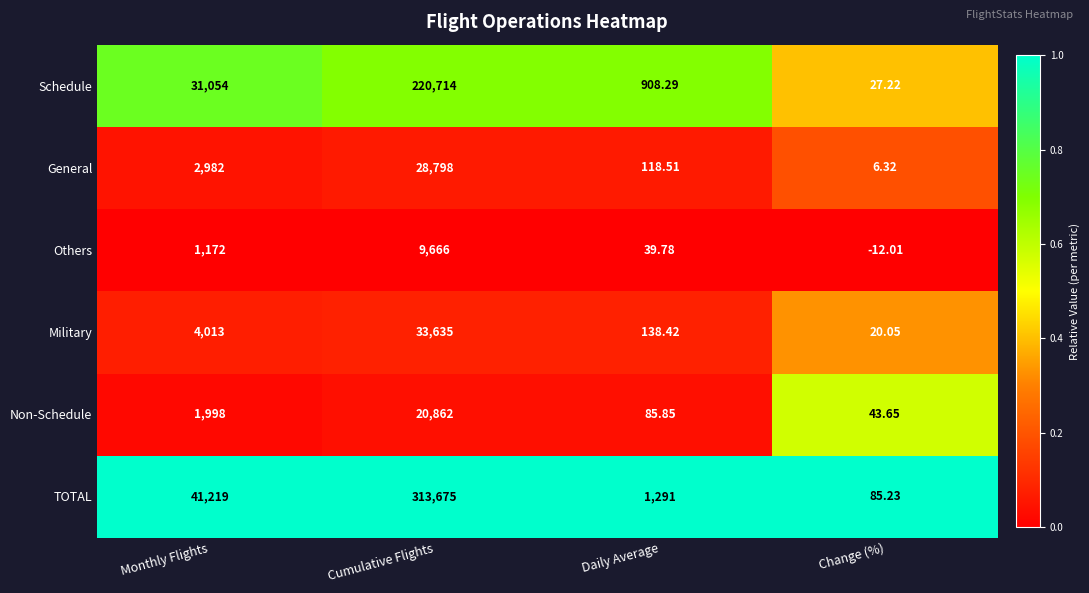

Which series has the largest range (max minus min)?

TOTAL